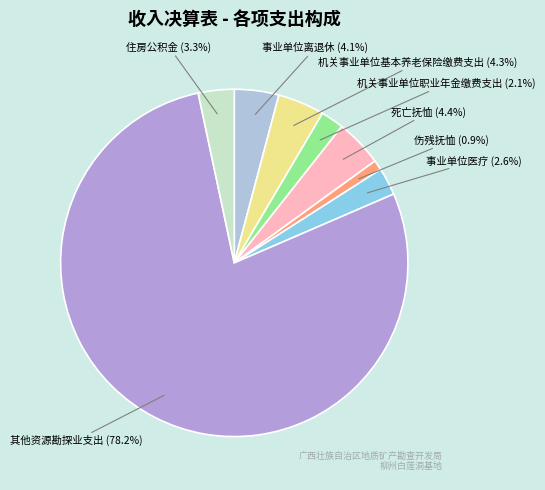

Approximately how many times larger is the value at 死亡抚恤 compared to 住房公积金?

1.3